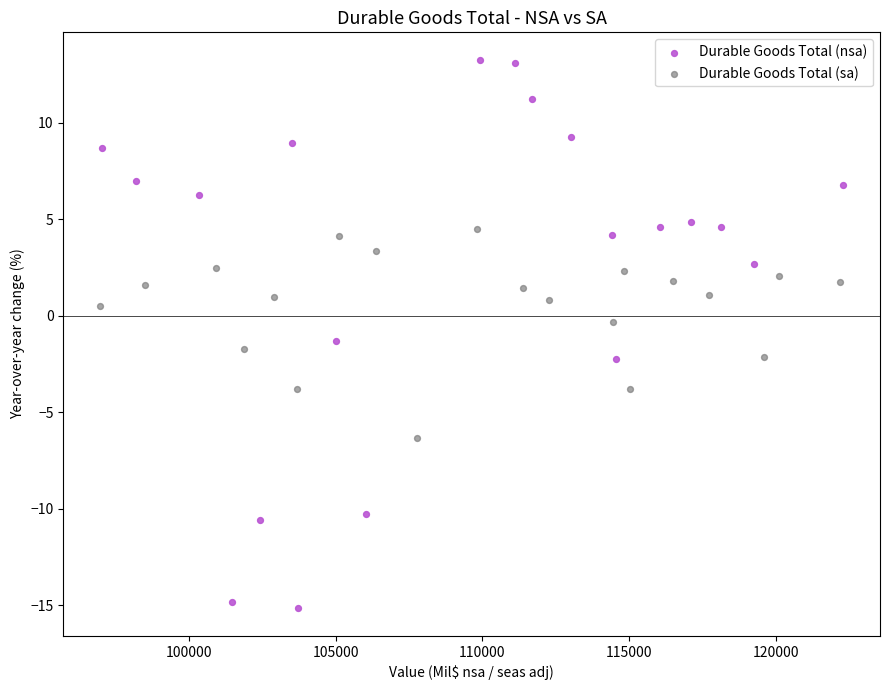

Which series reaches the minimum Y coordinate?

Durable Goods Total (nsa)